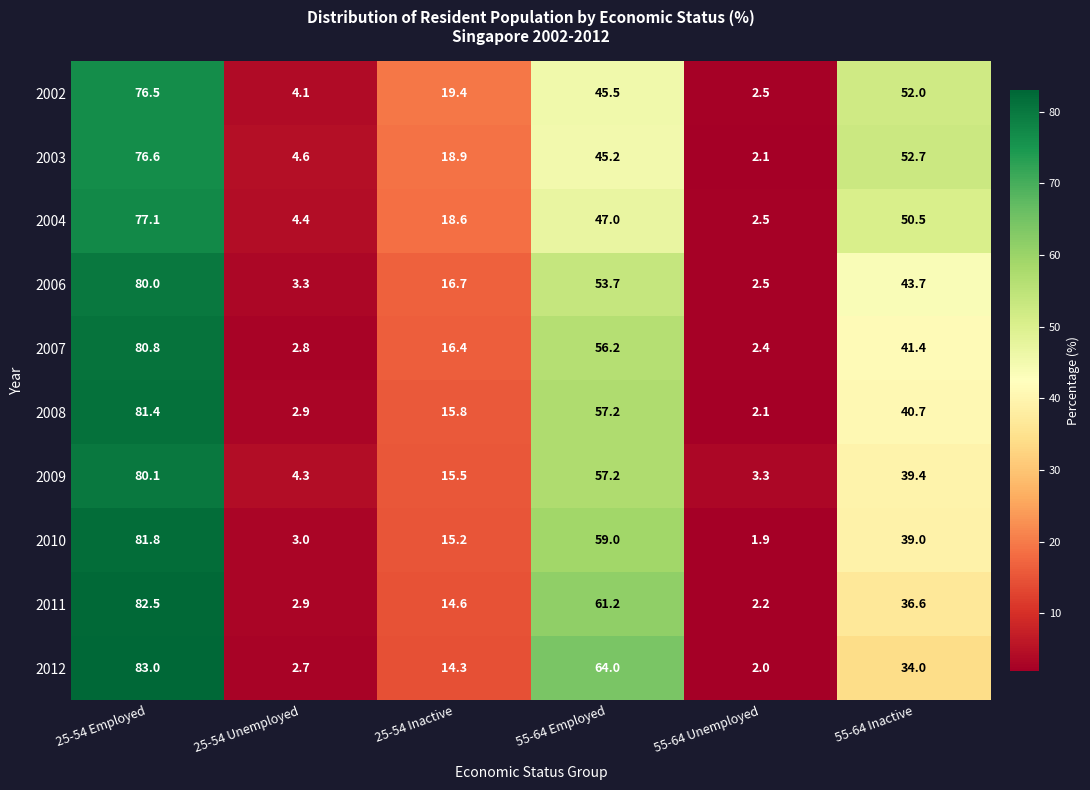

What is the total value across all series at 25-54 Unemployed?

35.0